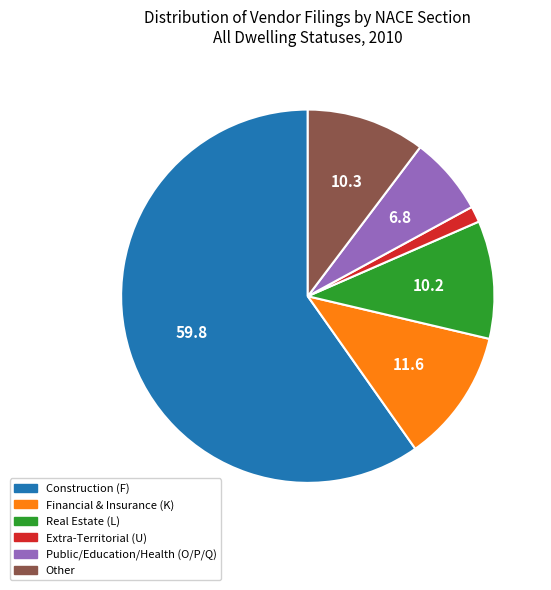

Does Extra-Territorial (U) represent more than half of the total?

No